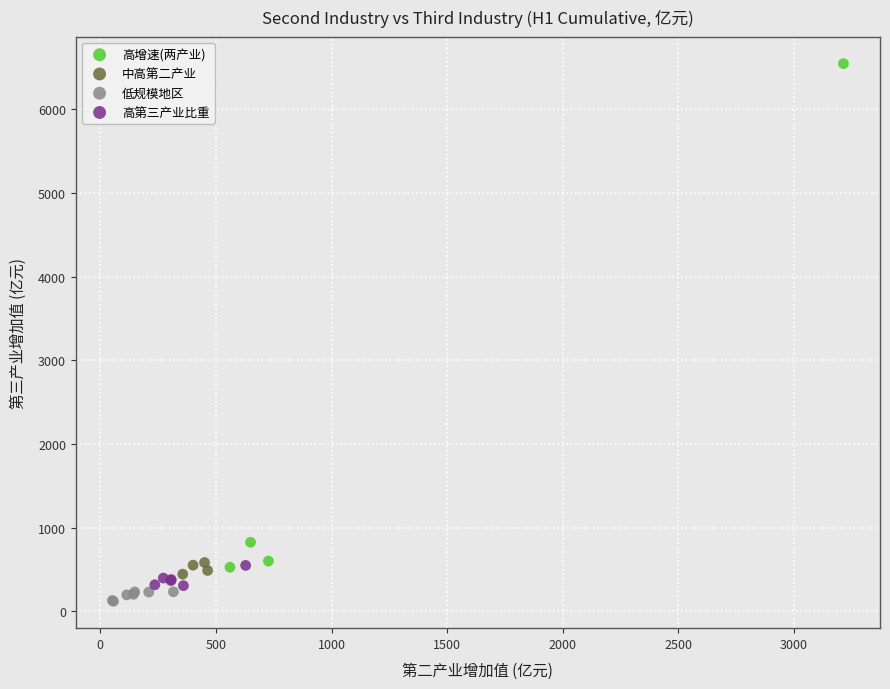

Which series reaches the maximum Y coordinate?

高增速(两产业)